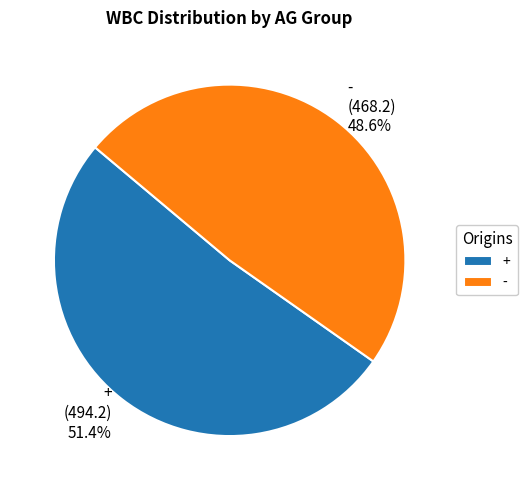

Is there any slice that represents more than half of the pie?

Yes